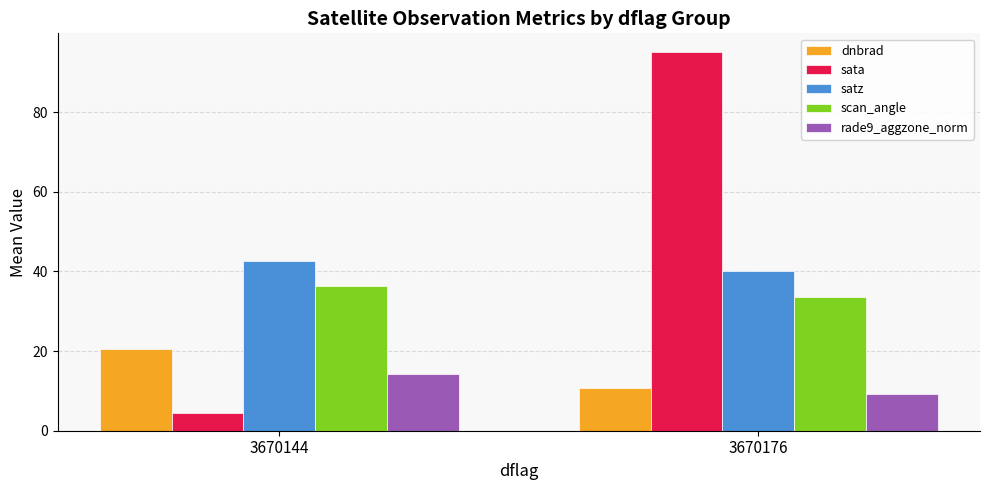

At which category is the sum across all series the highest?

3670176